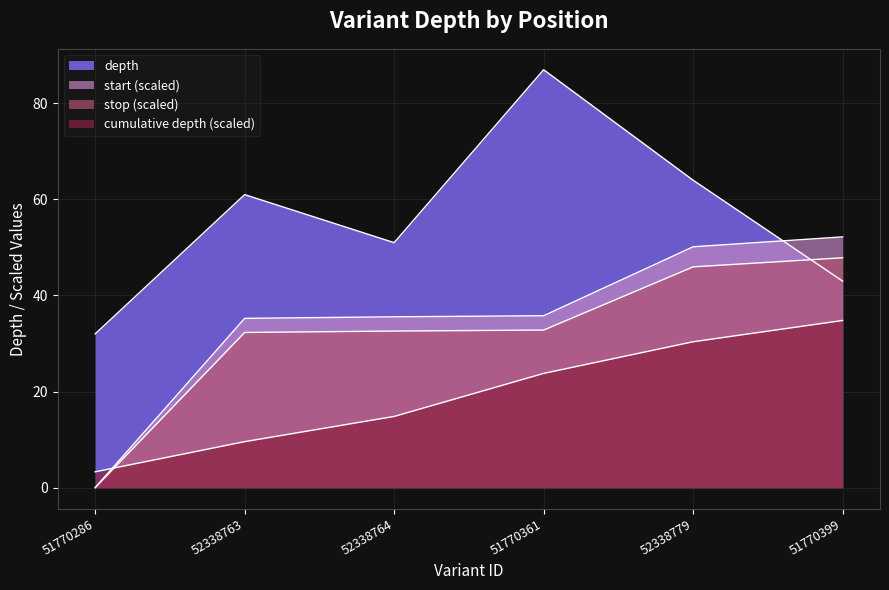

Which series has the largest total across all categories?

depth